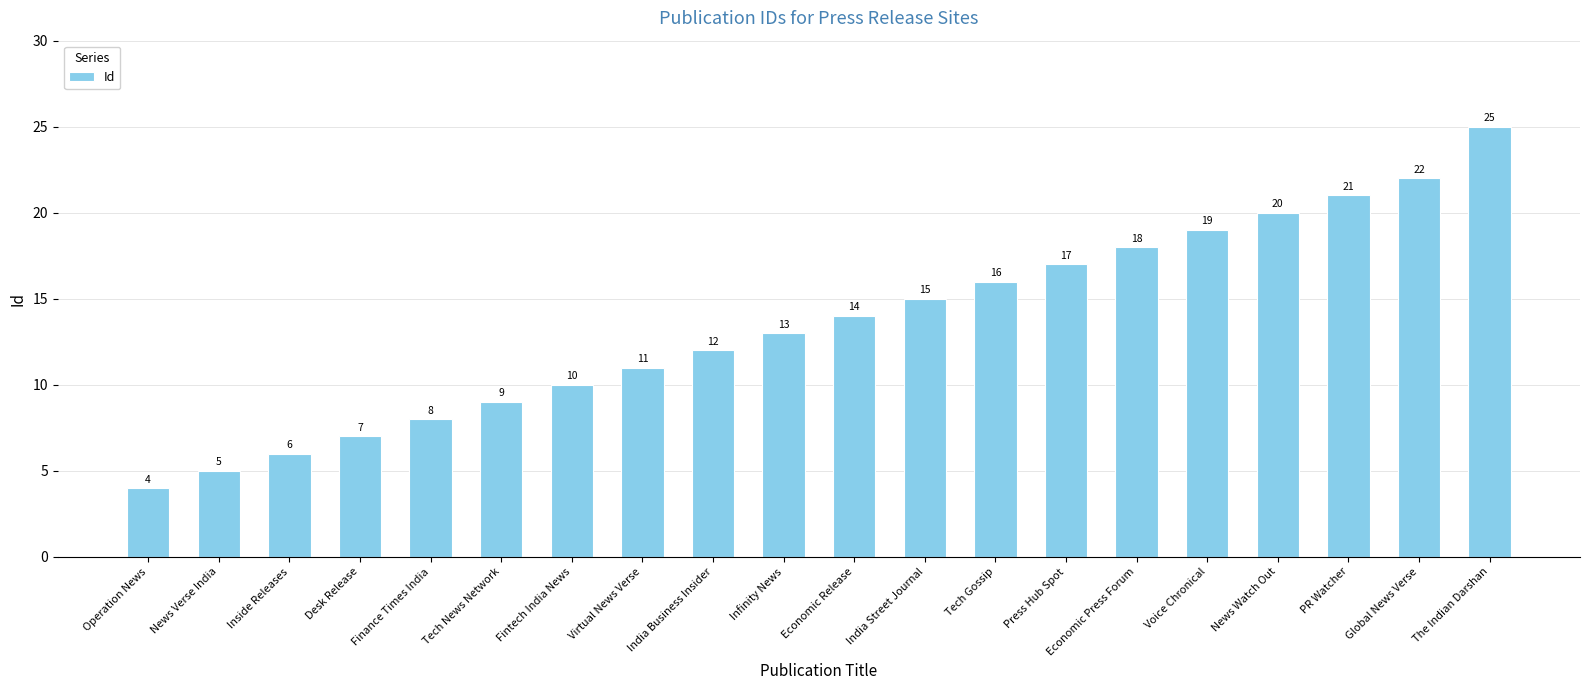

Rank the categories by value from lowest to highest.

Operation News, News Verse India, Inside Releases, Desk Release, Finance Times India, Tech News Network, Fintech India News, Virtual News Verse, India Business Insider, Infinity News, Economic Release, India Street Journal, Tech Gossip, Press Hub Spot, Economic Press Forum, Voice Chronical, News Watch Out, PR Watcher, Global News Verse, The Indian Darshan